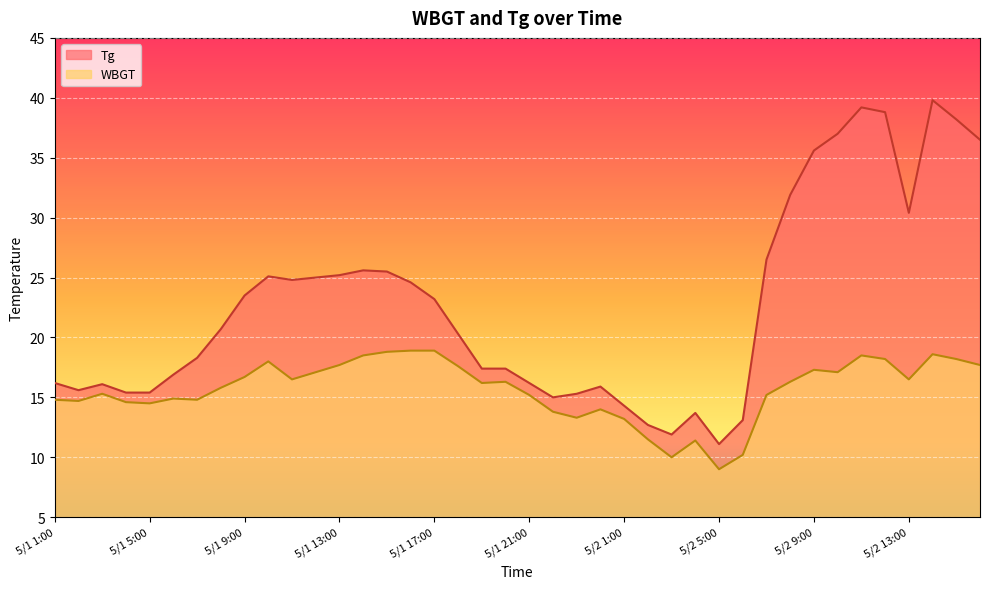

What is the total value across all series at 5/1 8:00?

36.5